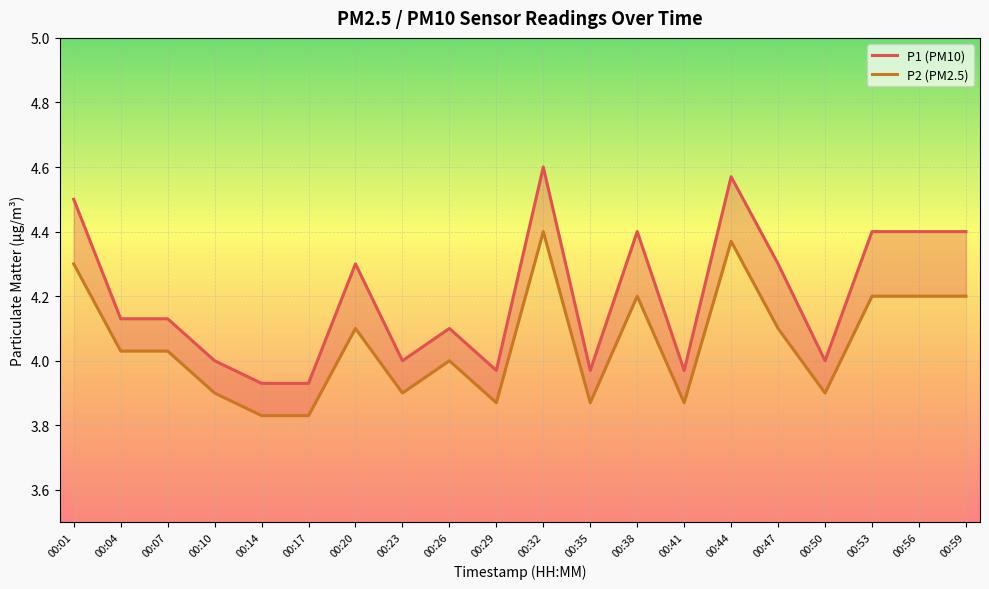

At which label does P1 reach its peak?

00:32